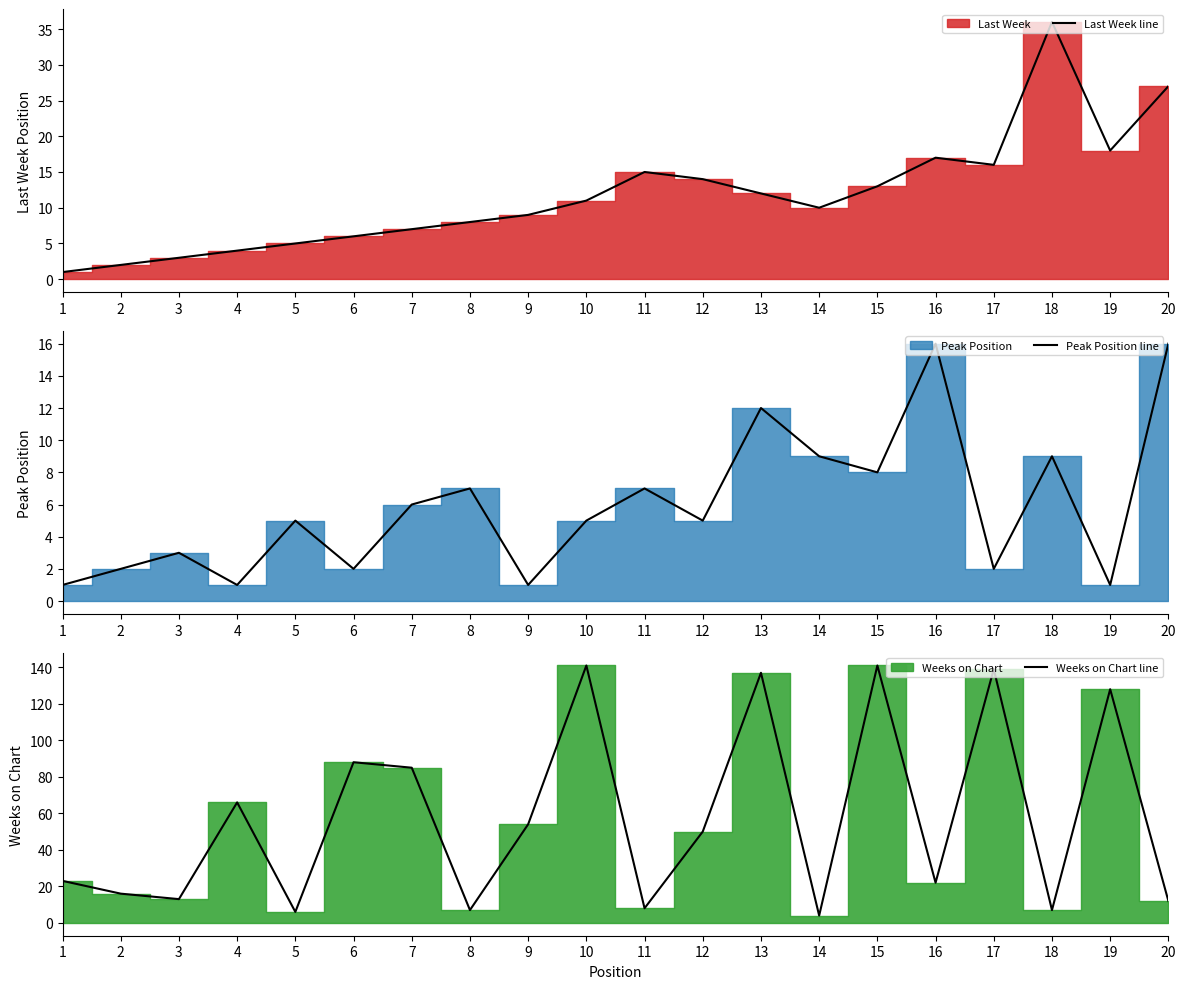

At how many categories does at least one series exceed 10?

17